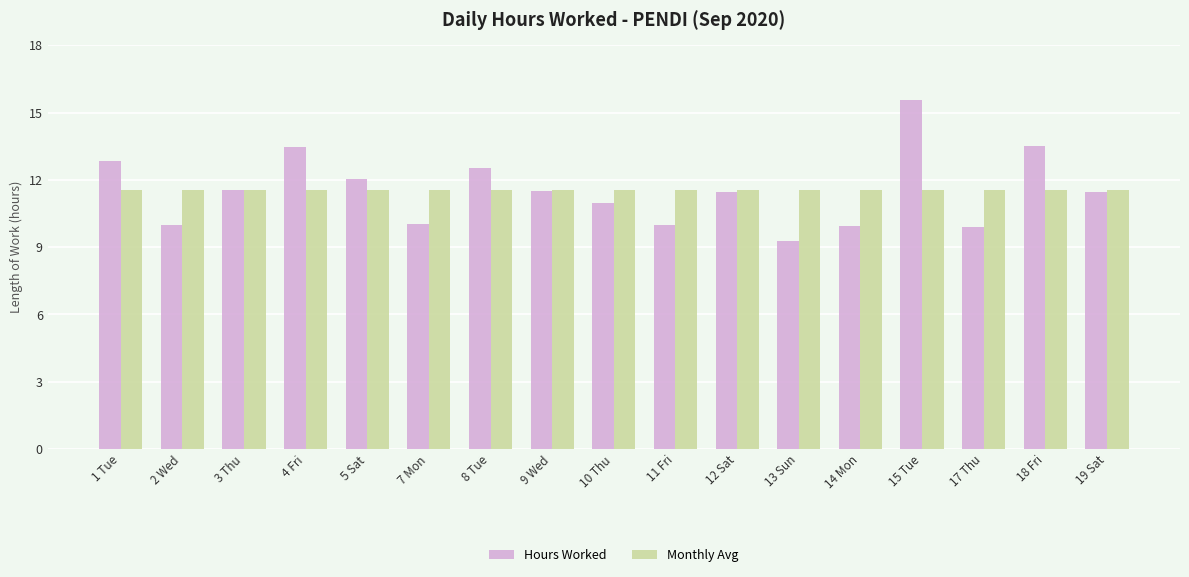

What is the label of the 16th bar from the right?

2 Wed